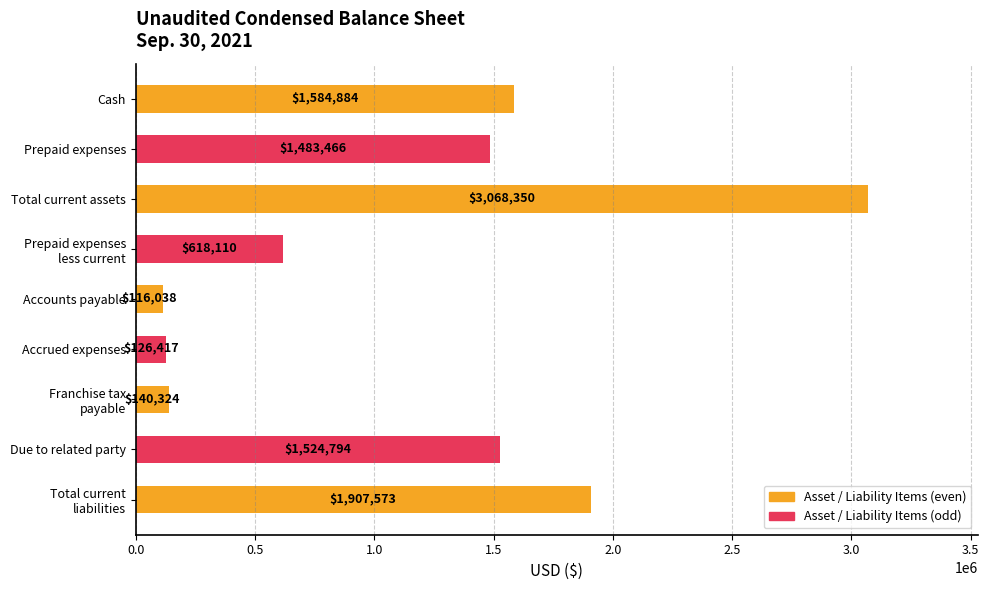

How many values are below 1483466?

4